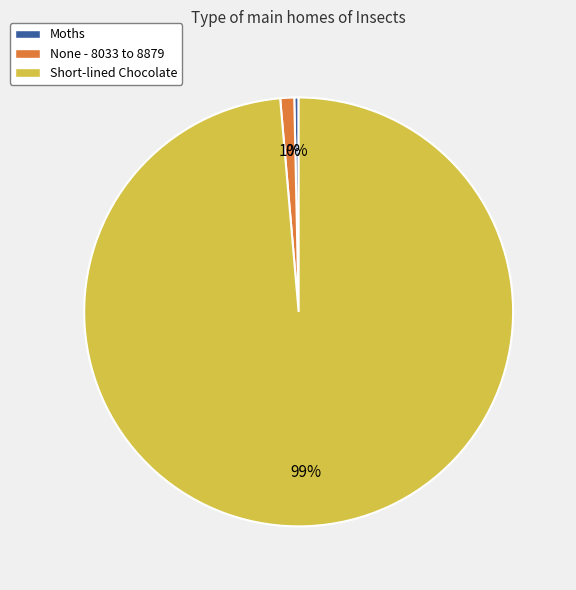

Is it true that Short-lined Chocolate is 99% of the pie?

True